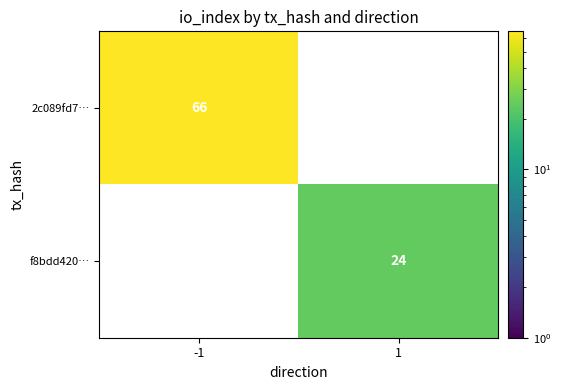

The value of f8bdd420… at 1 is 24. True or false?

True